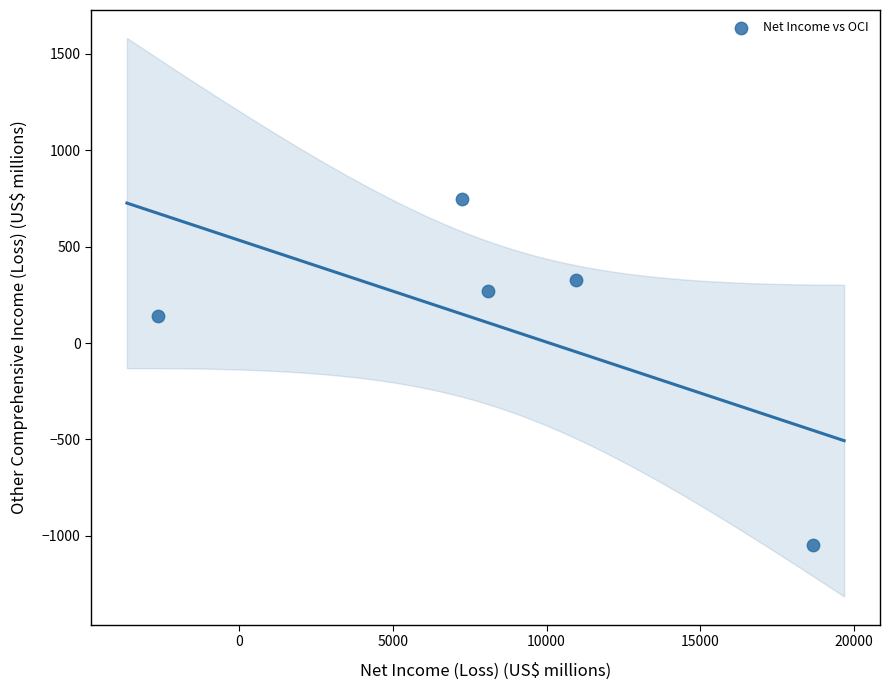

What Y value in the scatter plot is closest to -152?

139